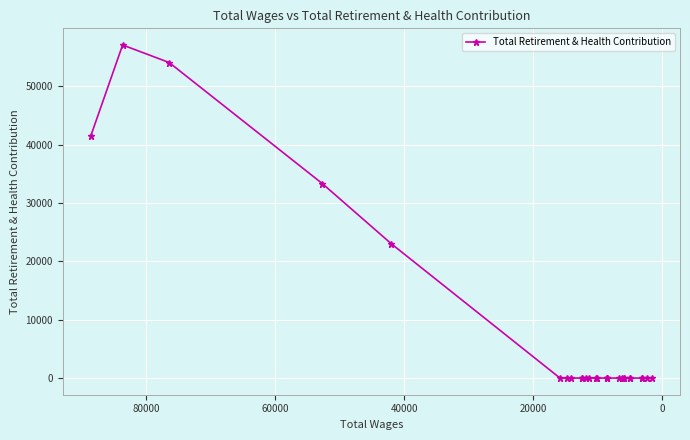

True or false: the data has more than 0 interior local peaks.

True